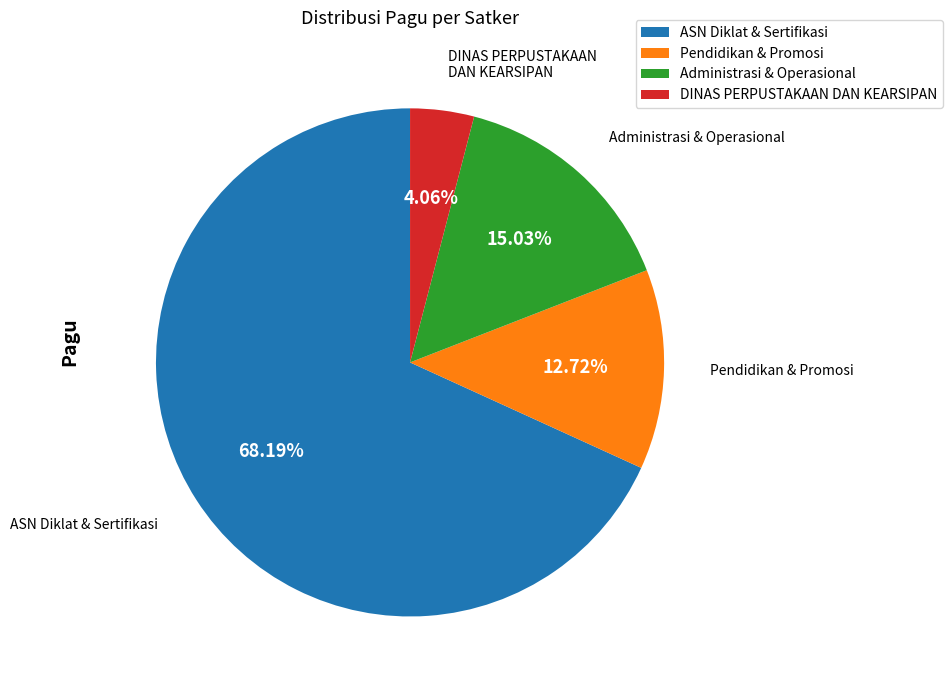

What is the smallest slice in the pie chart?

DINAS PERPUSTAKAAN DAN KEARSIPAN